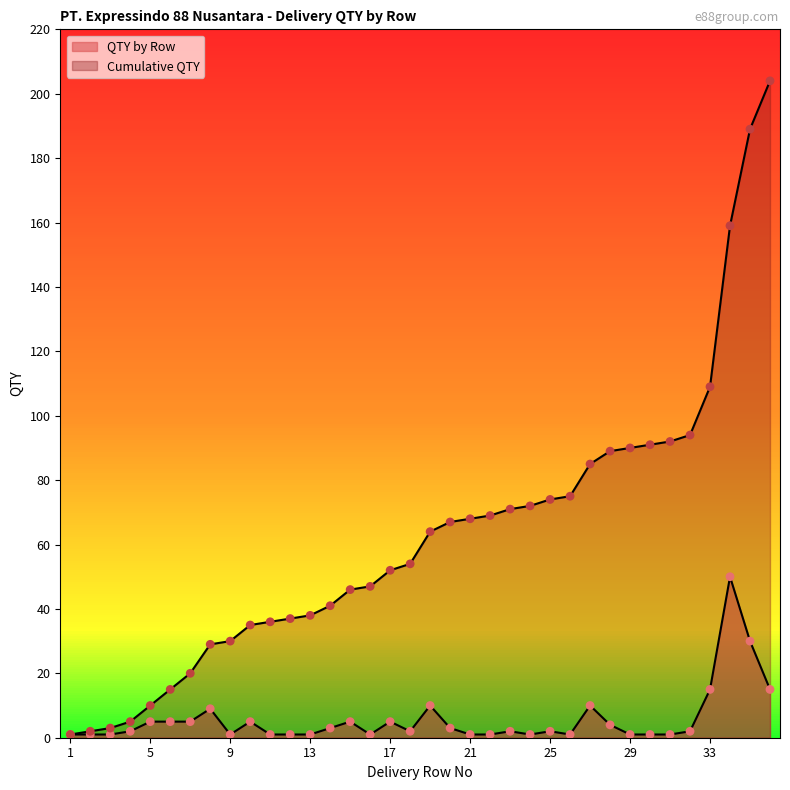

Which series contains the lowest Y value?

QTY by Row